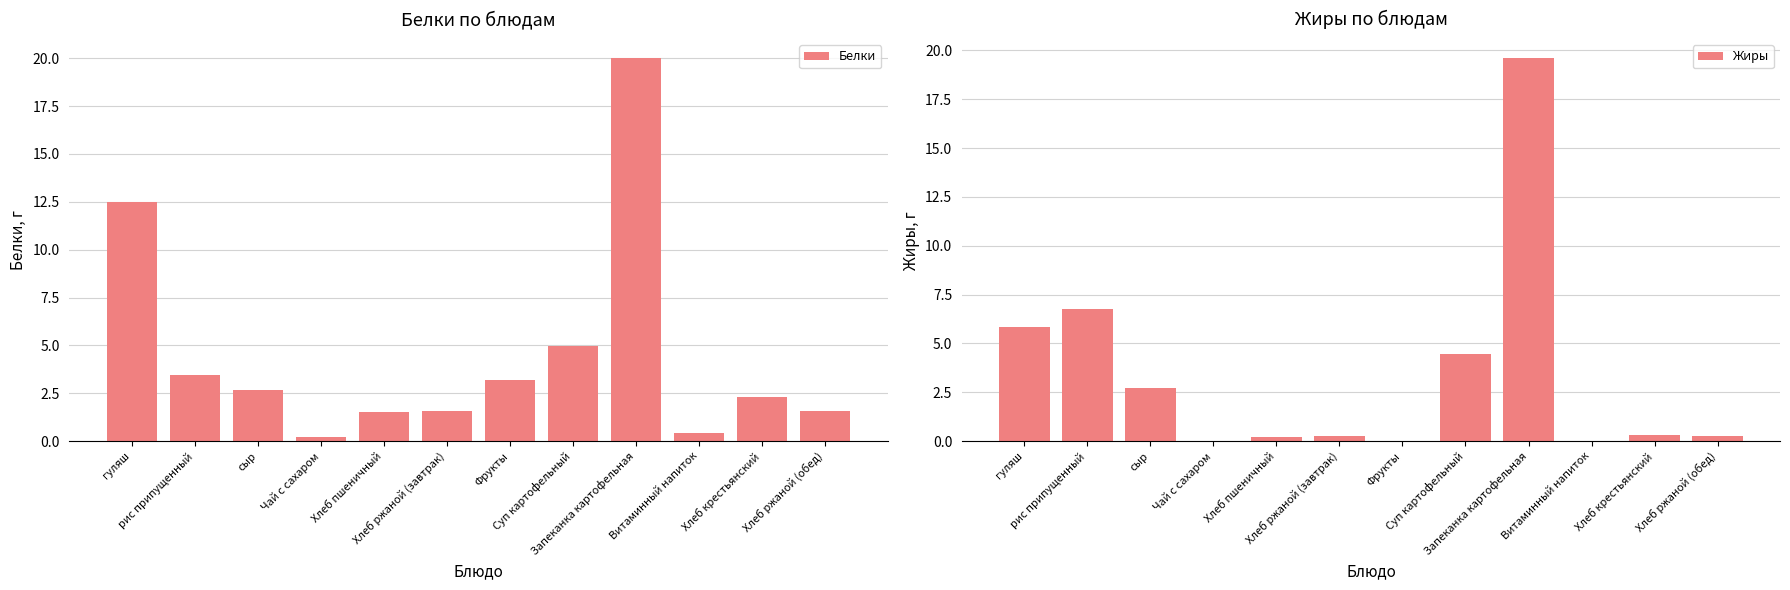

How many data points in Жиры are above 0?

9